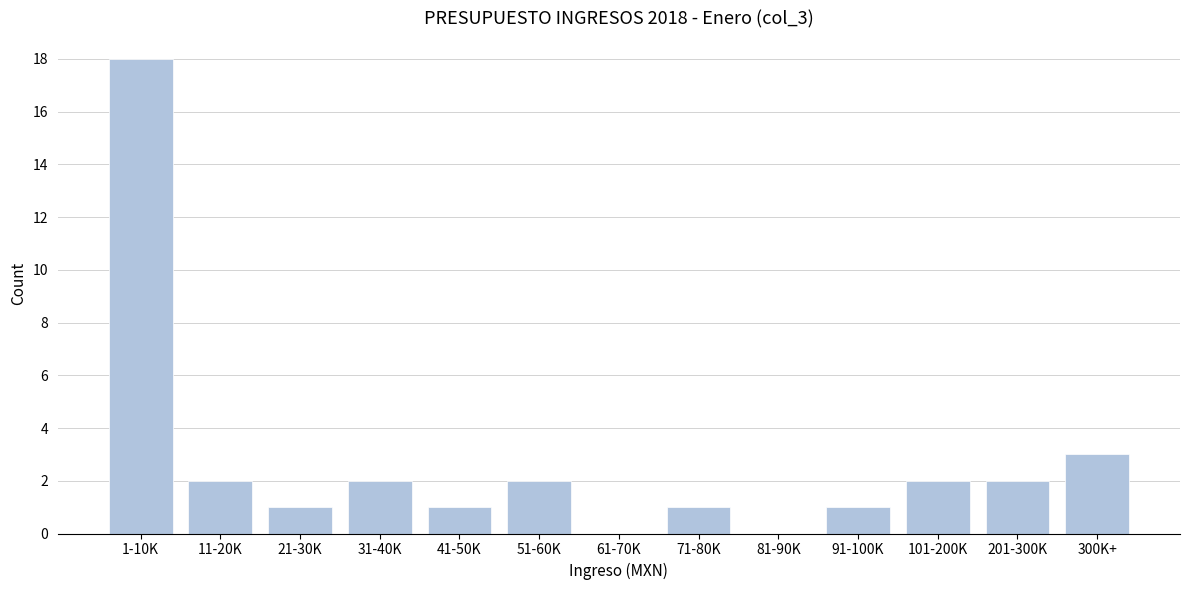

Reading right to left, extract all data points from this chart.

300K+=3	201-300K=2	101-200K=2	91-100K=1	81-90K=0	71-80K=1	61-70K=0	51-60K=2	41-50K=1	31-40K=2	21-30K=1	11-20K=2	1-10K=18